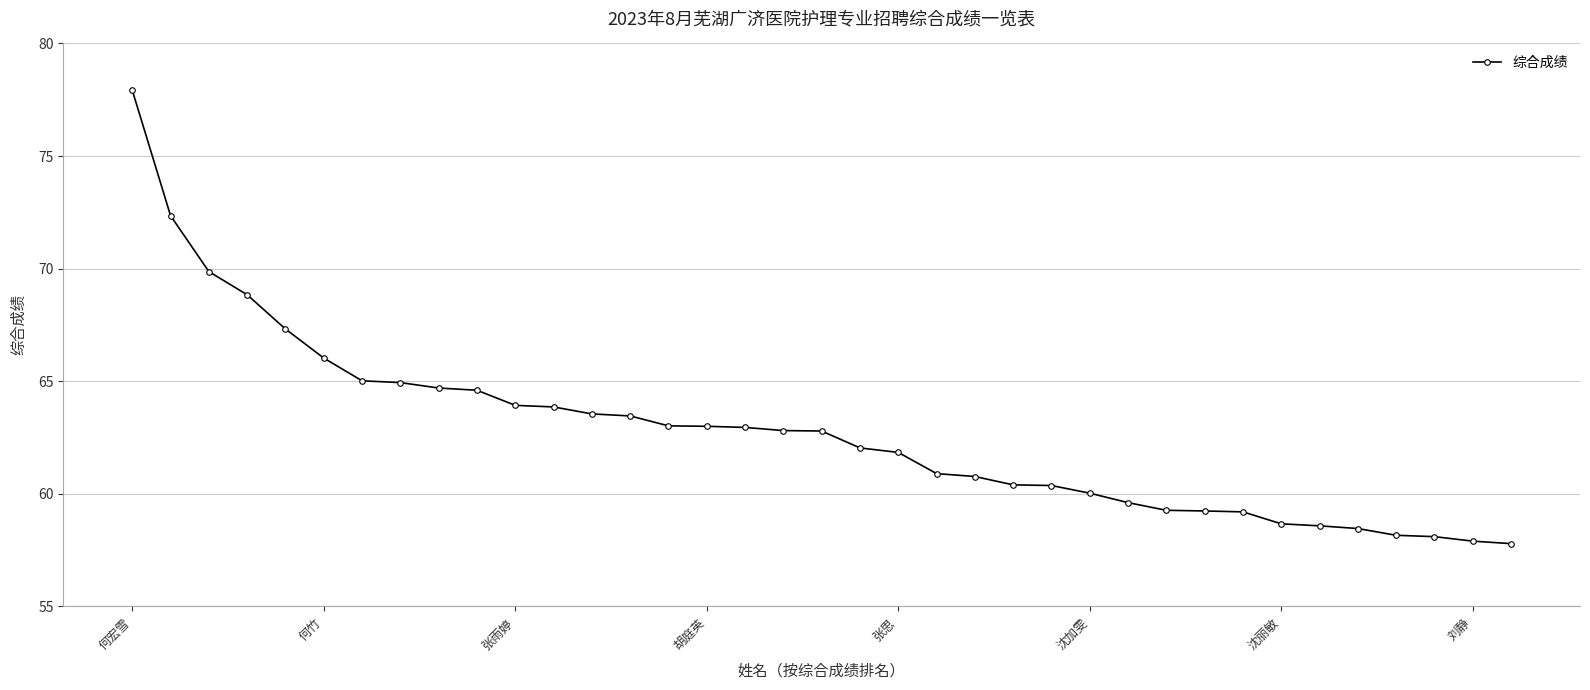

How many distinct data groups are displayed?

1